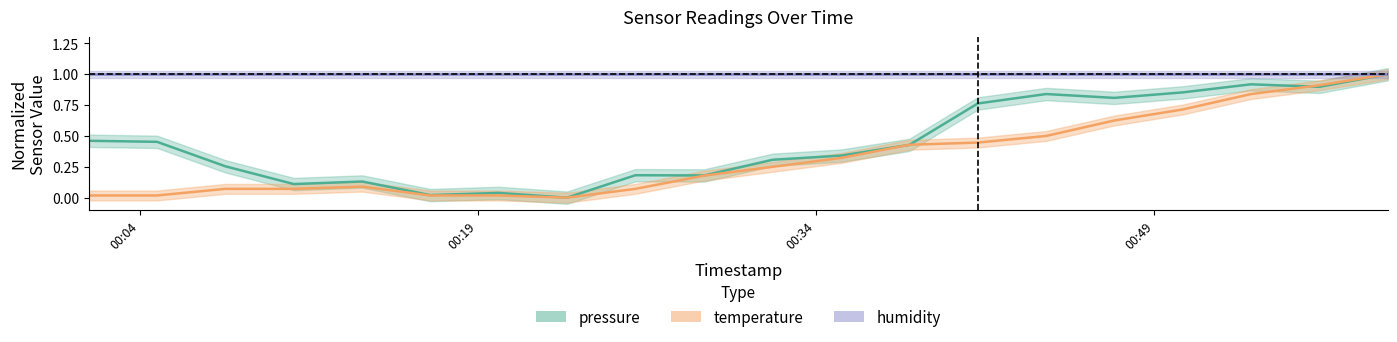

Does the chart display data point markers on the line(s)?

No